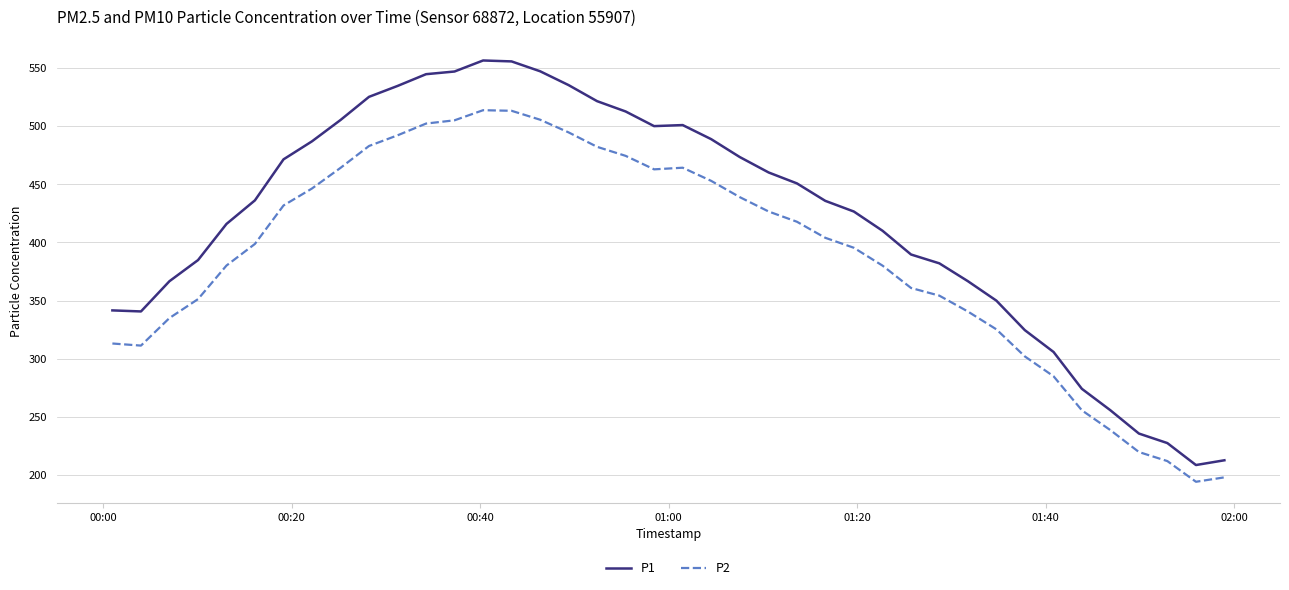

Which series has the widest spread of values?

P1